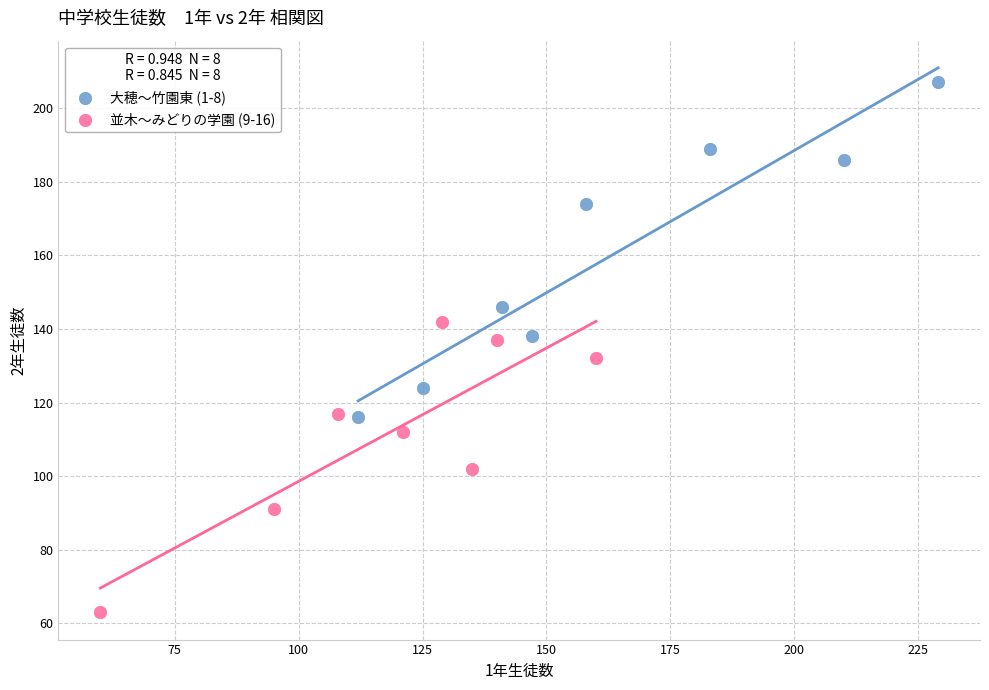

Which series reaches the maximum Y coordinate?

大穂〜竹園東 (1-8)